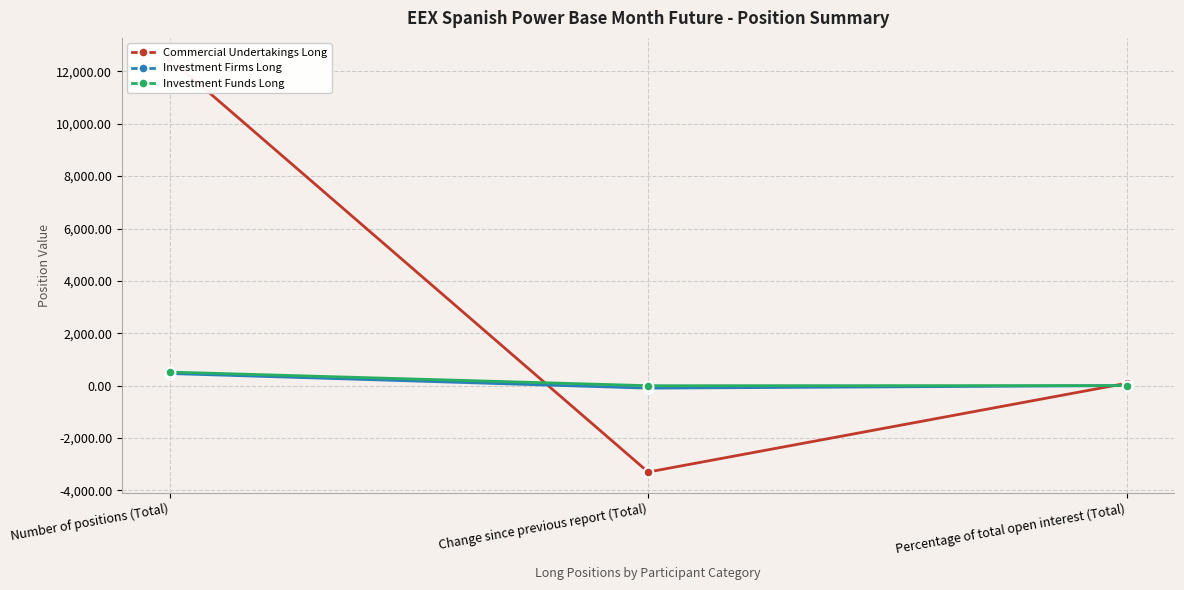

Rank the series by their maximum value, from lowest to highest.

Investment Firms Long, Investment Funds Long, Commercial Undertakings Long